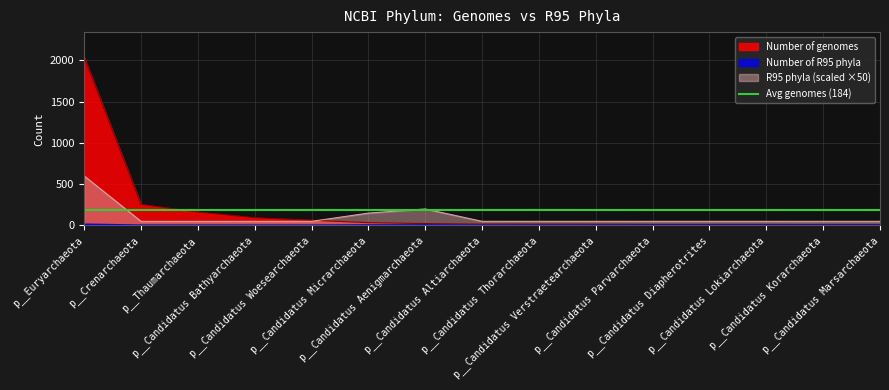

What is the difference between the maximum and second lowest values in the Number of genomes series?

2026